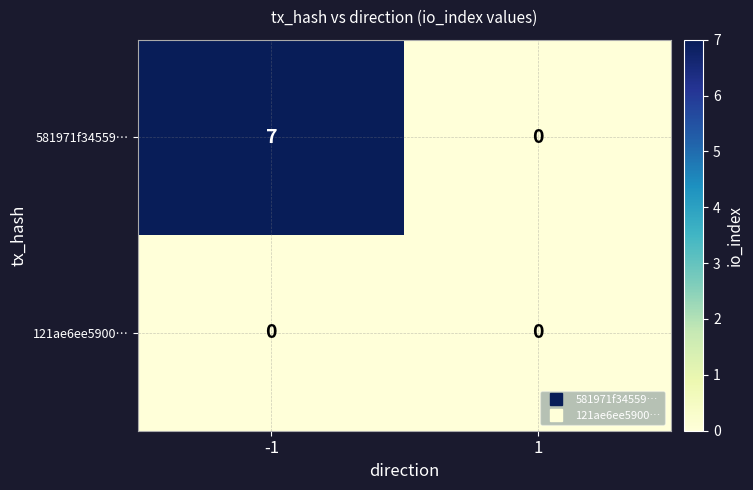

Is it true that 121ae6ee5900… equals 0 at 1?

True